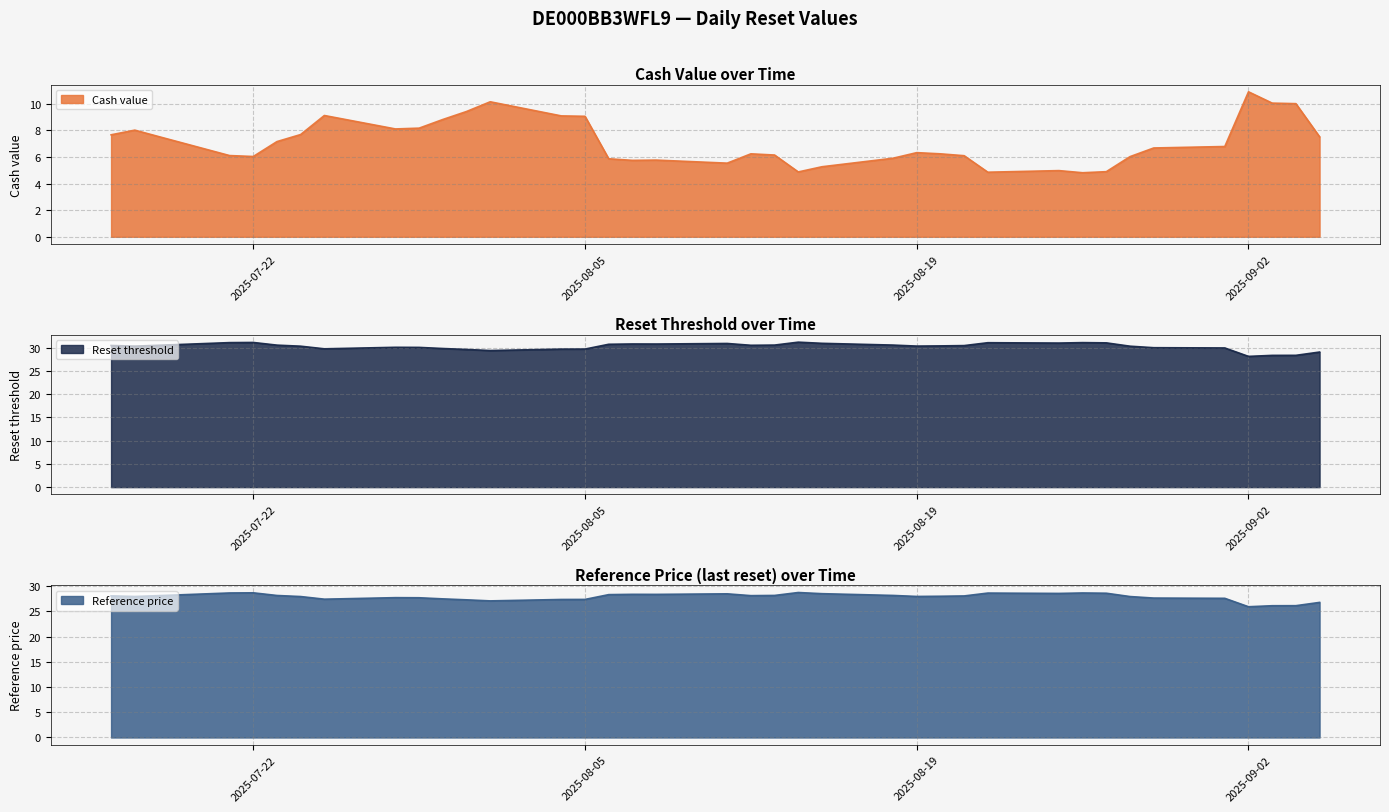

What is the total value across all series at 2025-09-03?

64.5